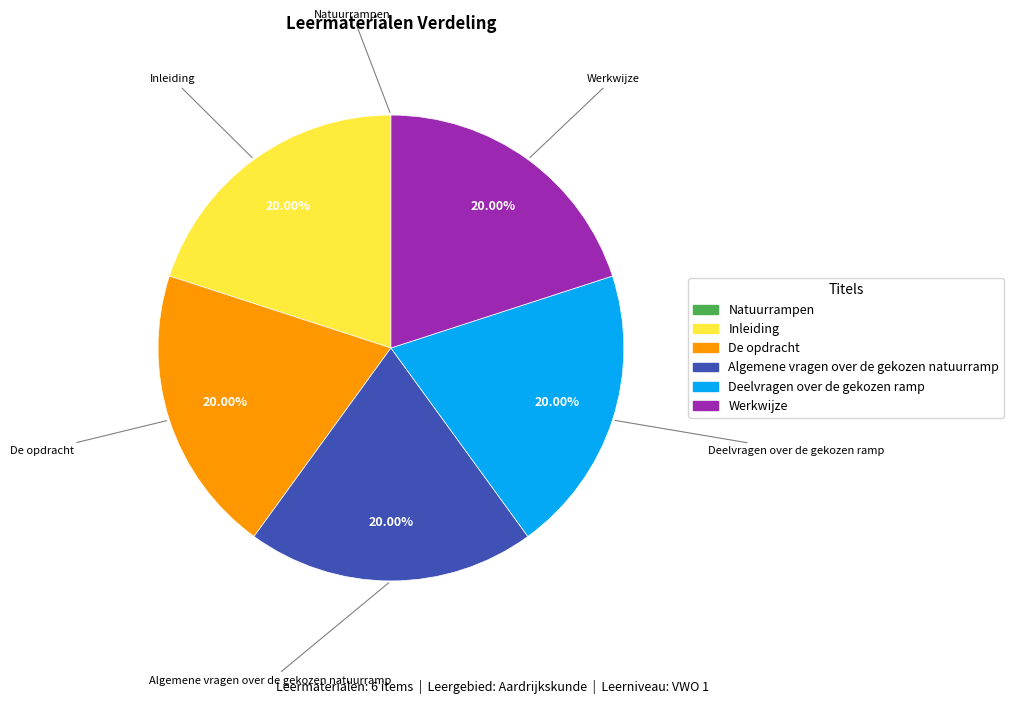

To the nearest percent, what is the average slice percentage?

17%